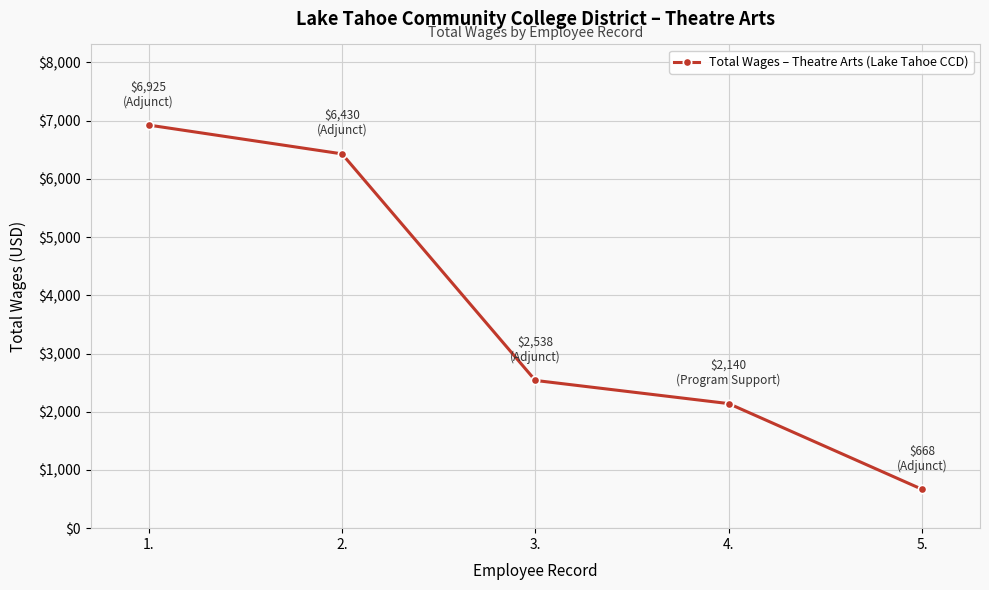

What is the average value?

3740